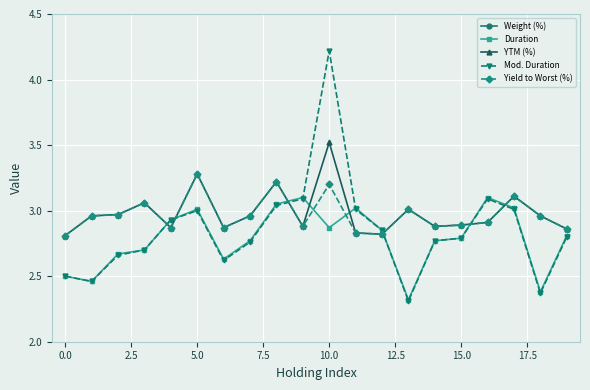

What is the label of the 5th point from the right?

15